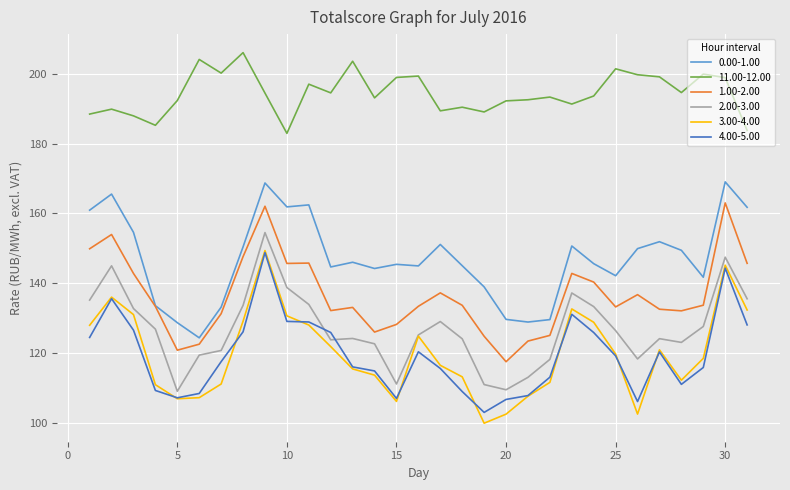

What is the minimum value shown in the chart?

99.9